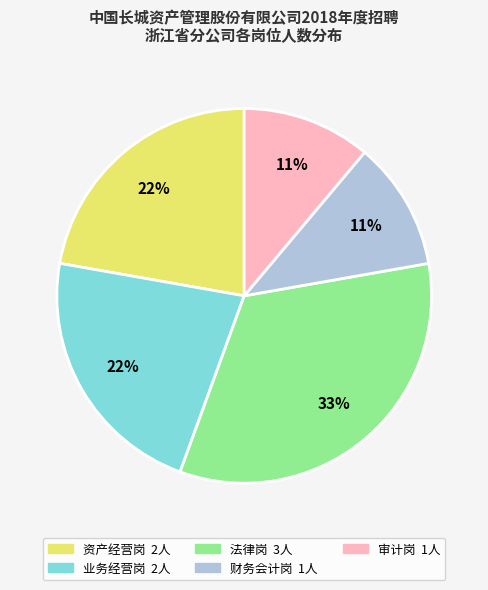

How many segments does this pie chart have?

5